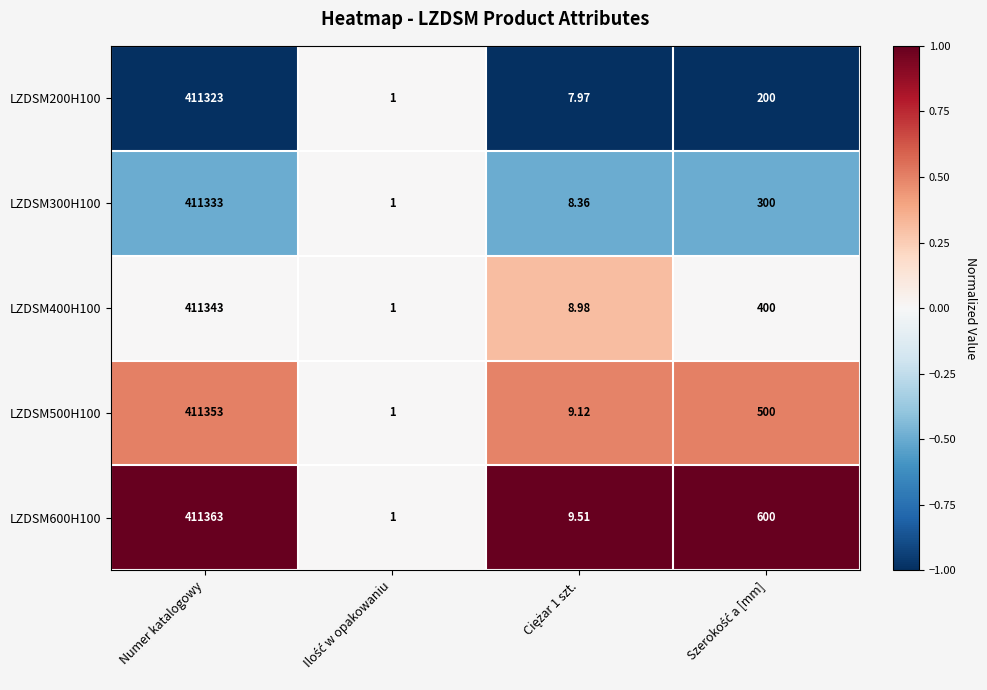

Where does the LZDSM300H100 series first go above 300?

Numer katalogowy